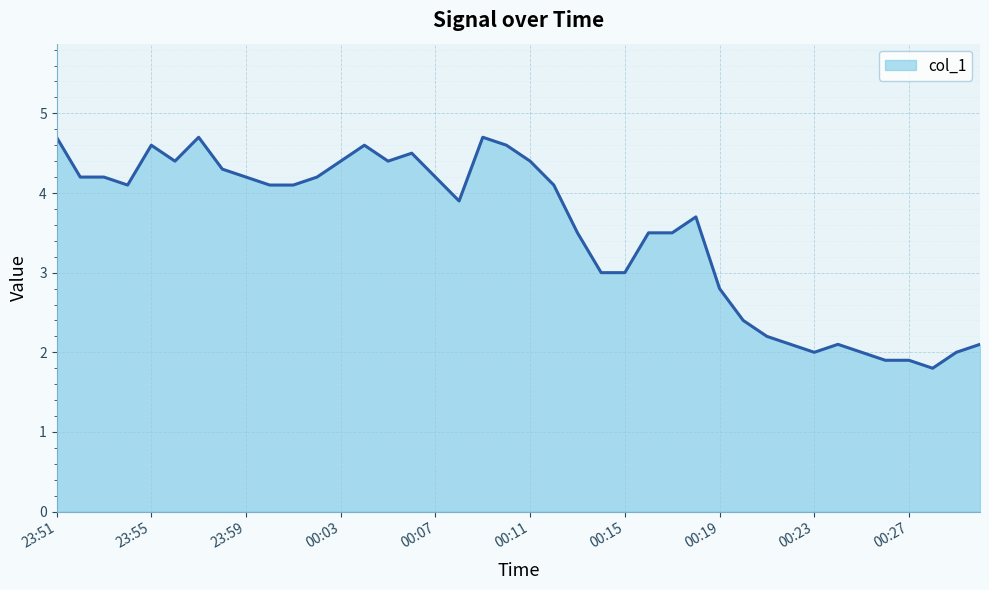

What is the maximum value shown in the chart?

4.7